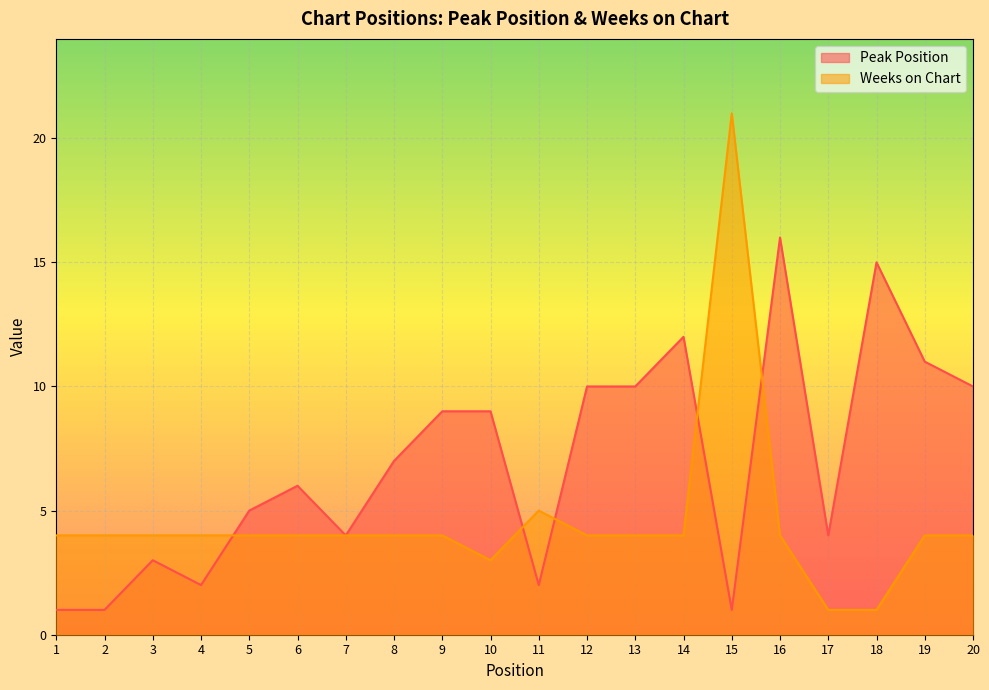

Which series has the widest spread of values?

Weeks on Chart